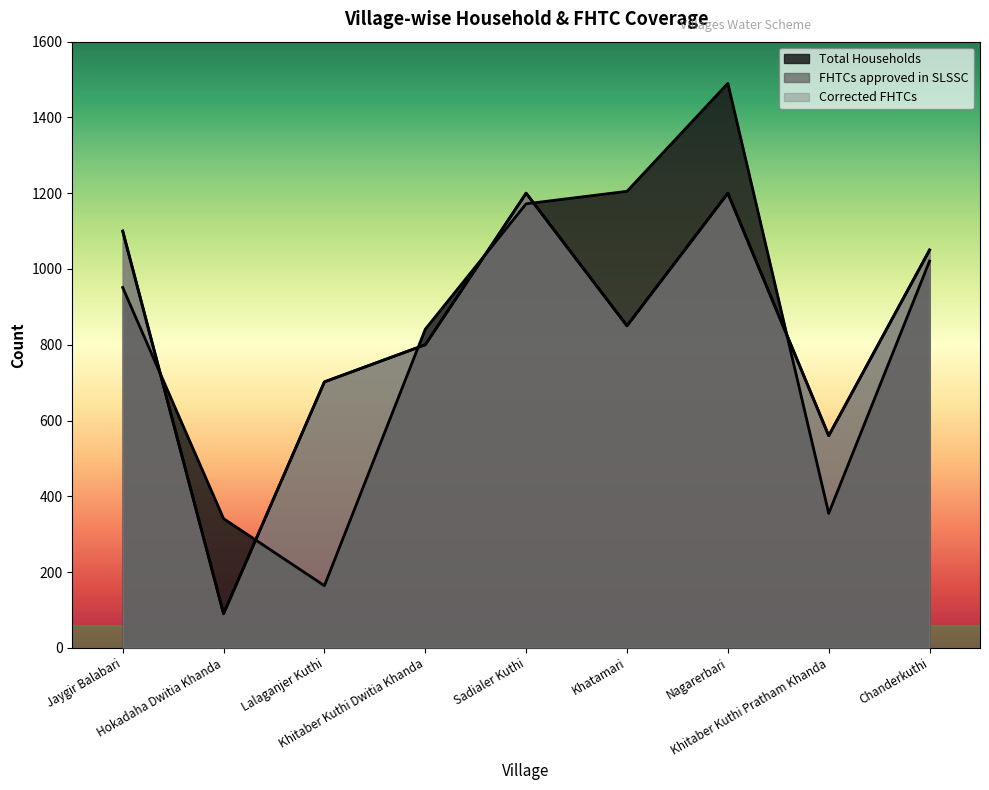

How many values in the FHTCs approved in SLSSC series are below 850?

4